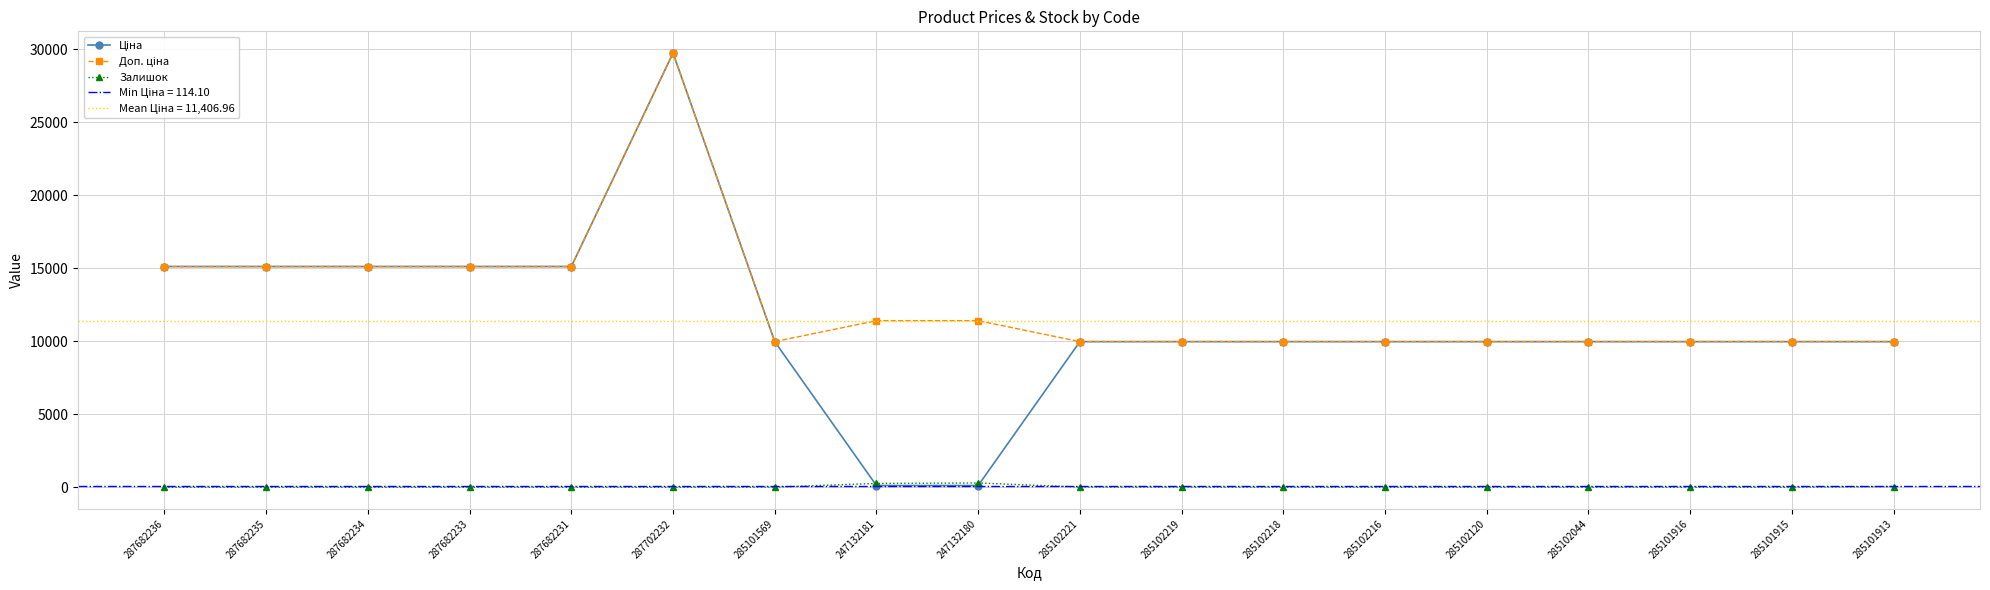

Count the number of categories in the chart.

18